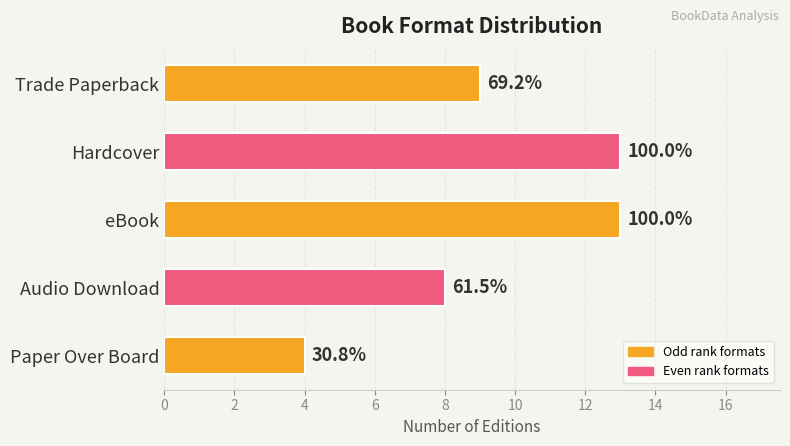

Does the chart contain any negative values?

No